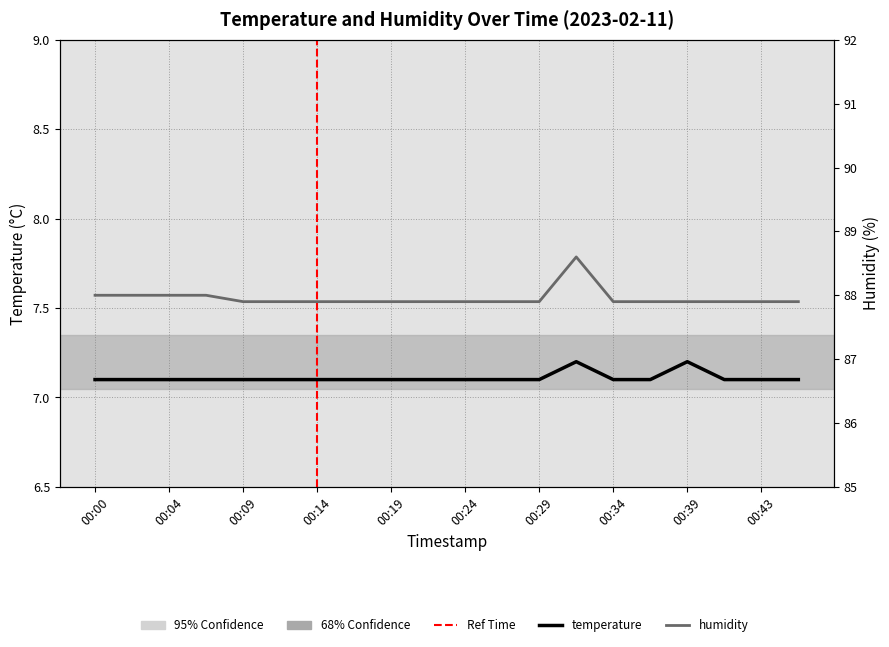

How many lines are shown in the chart?

2